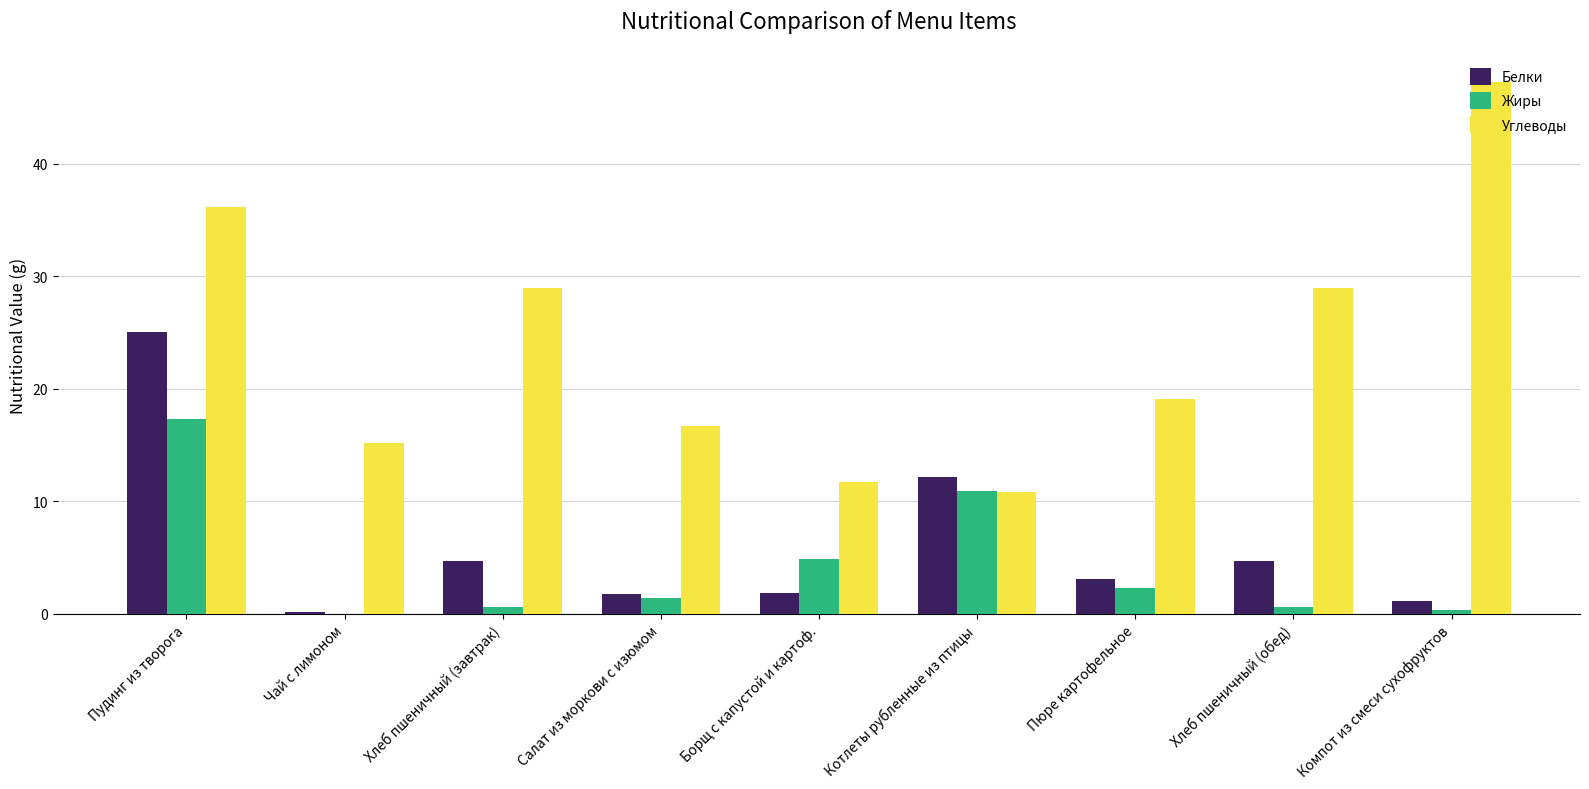

Which series has the widest spread of values?

Углеводы